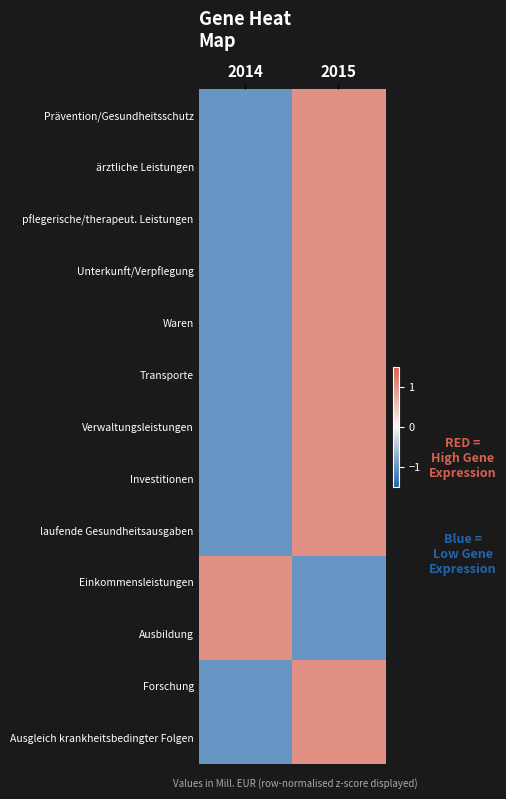

Count the number of data series in this chart.

13